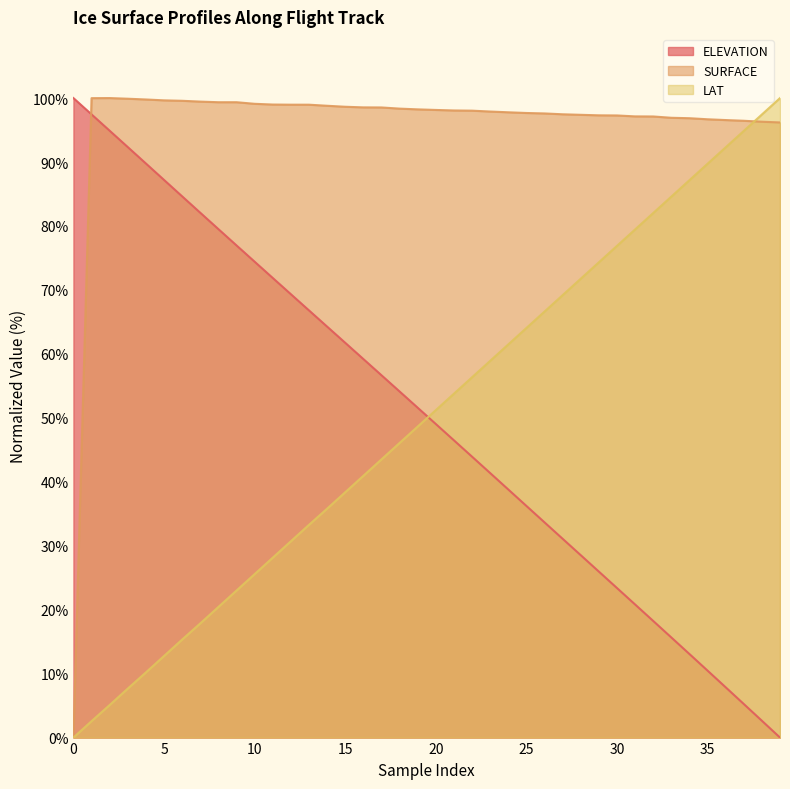

Where is ELEVATION nearest to the value 50?

20